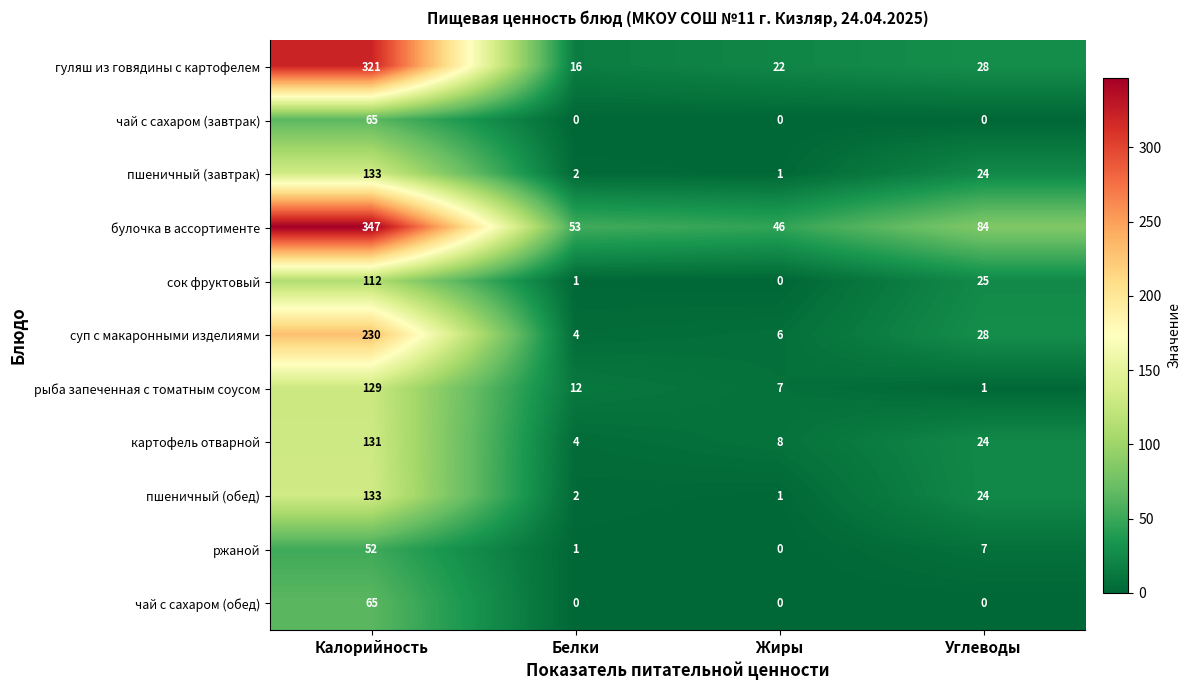

Rank the categories by пшеничный (завтрак) value from lowest to highest.

Жиры, Белки, Углеводы, Калорийность